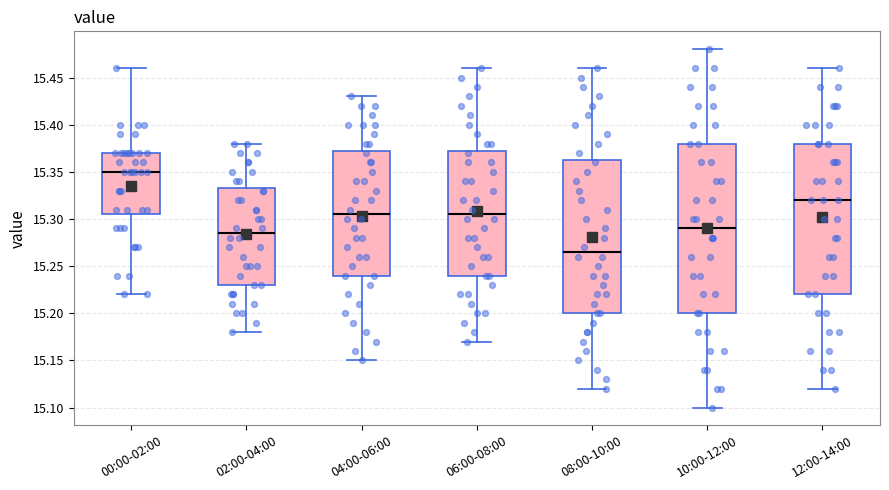

Which box's median line is the lowest?

08:00-10:00